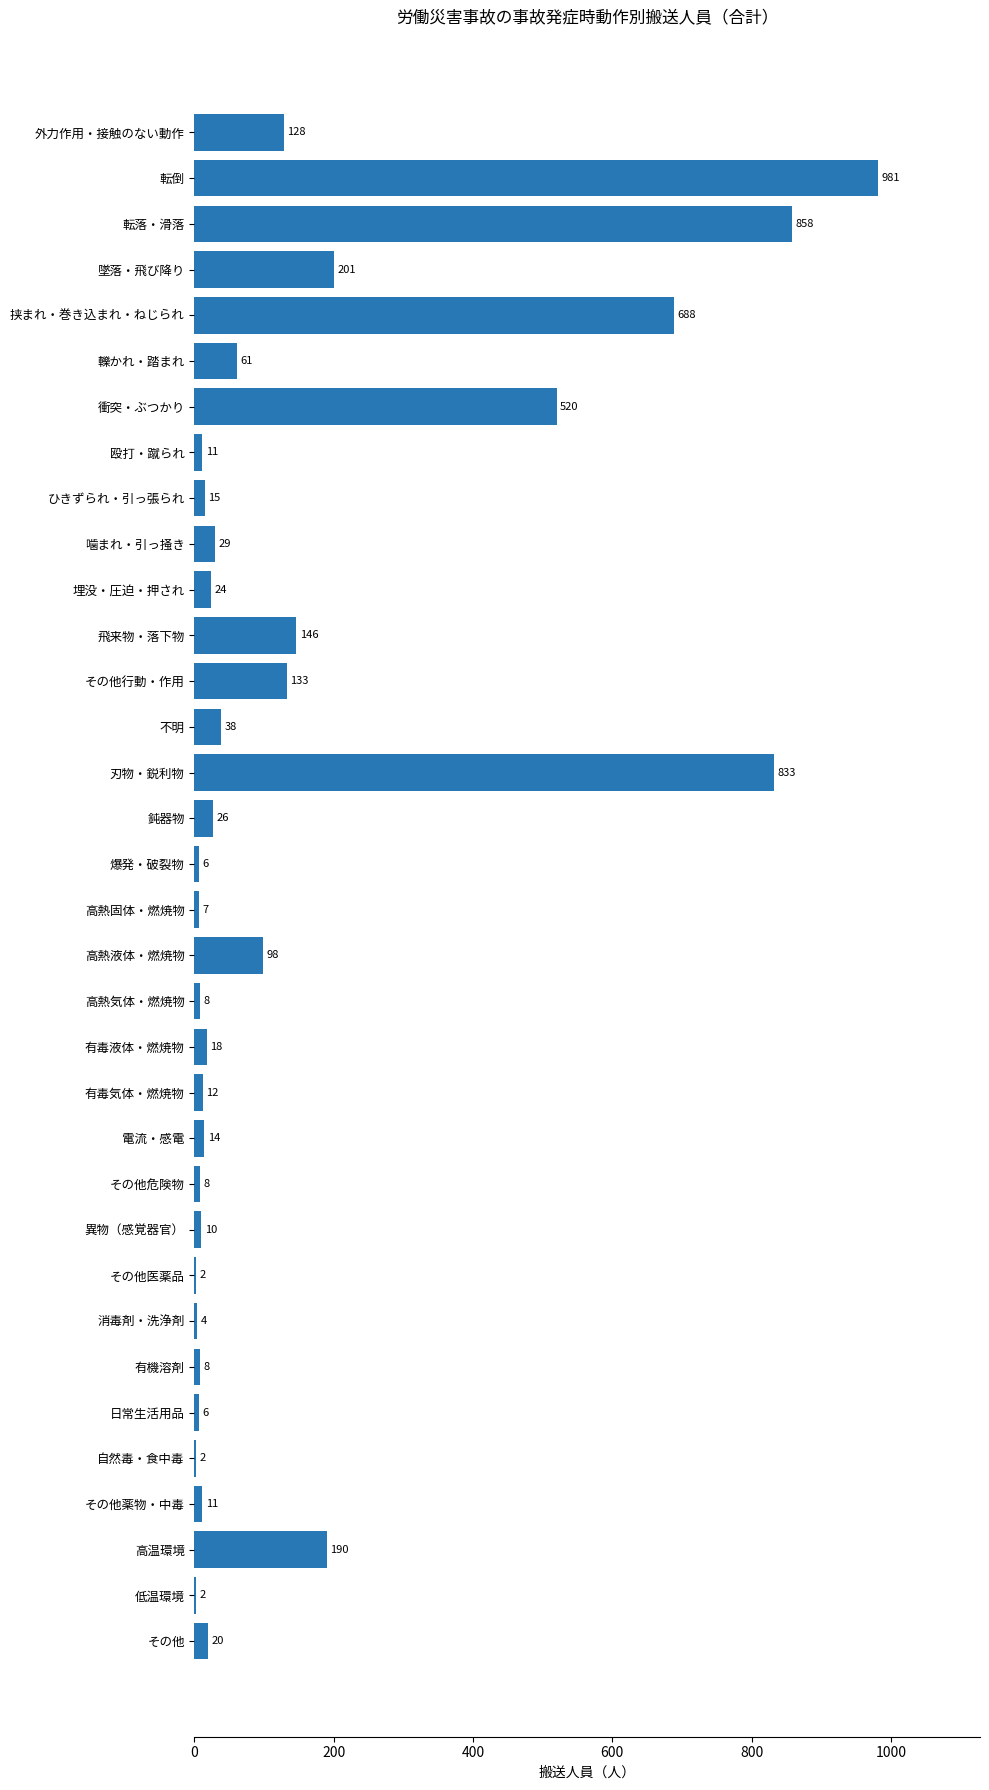

What is the sum of all values?

5118